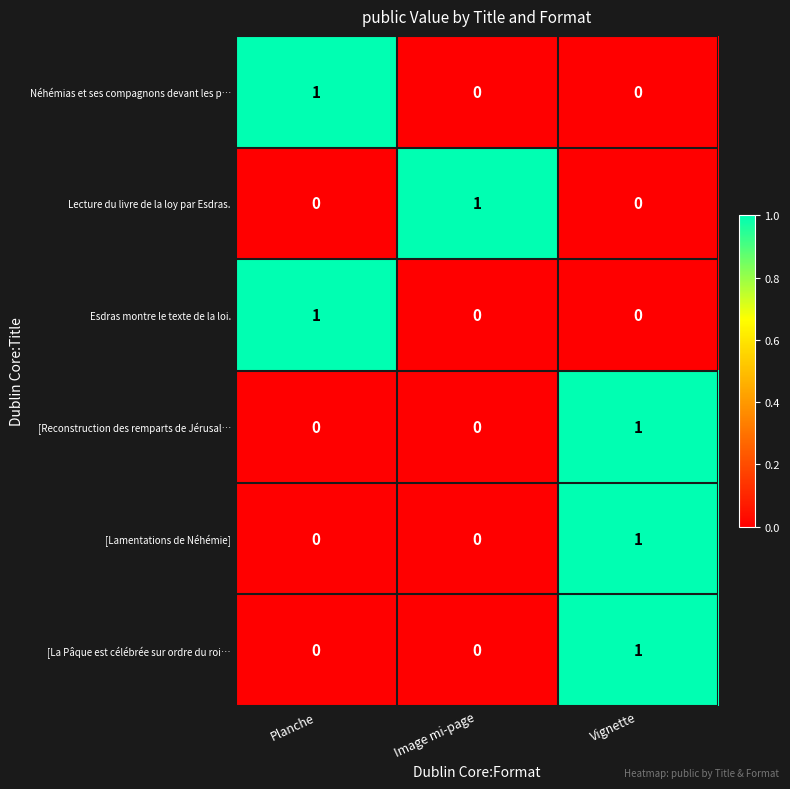

Which category has the highest value in the [Reconstruction des remparts de Jérusal… series?

Vignette